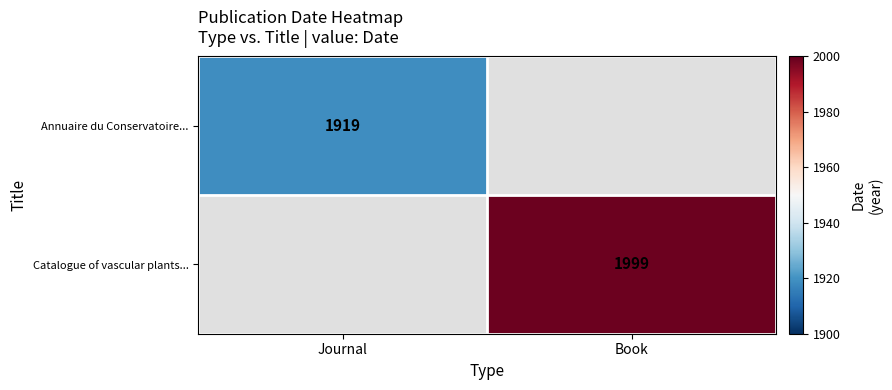

Is the value of Catalogue of vascular plants... at Book greater than the value of Annuaire du Conservatoire... at Journal?

Yes